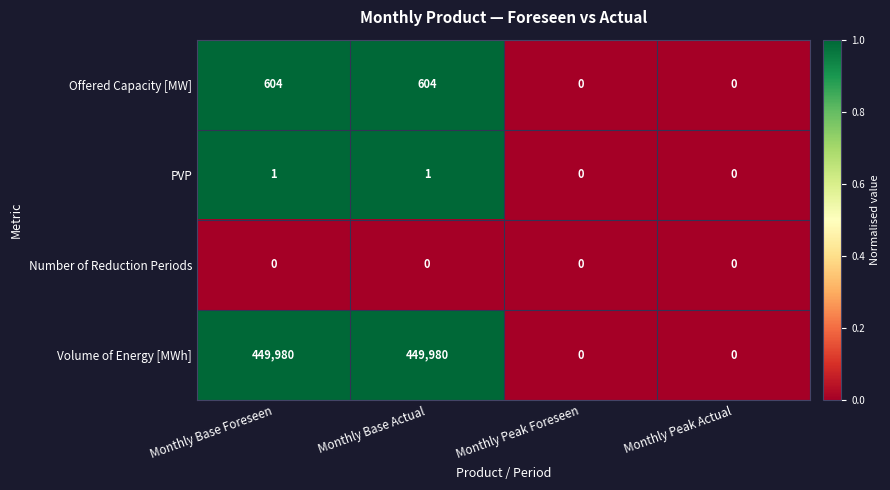

How many distinct data groups are displayed?

4